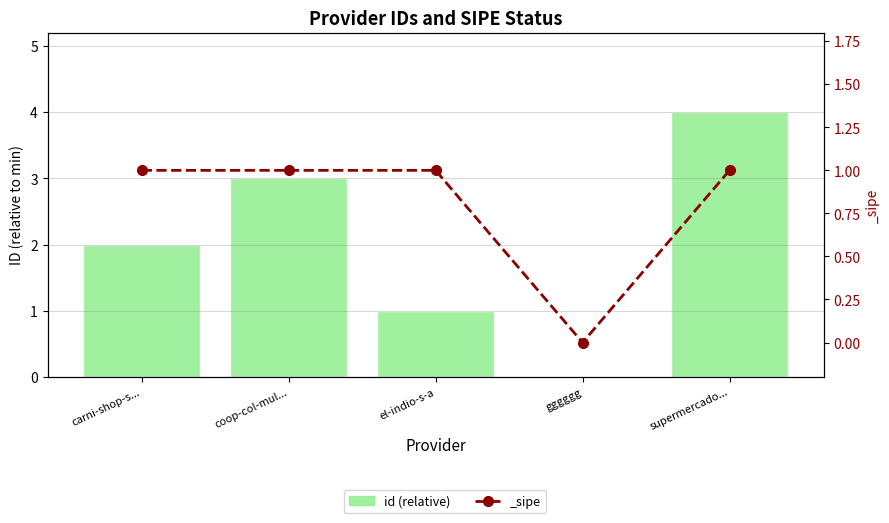

List the labels in order of value, smallest first.

gggggg, el-indio-s-a, carni-shop-s..., coop-col-mul..., supermercado...